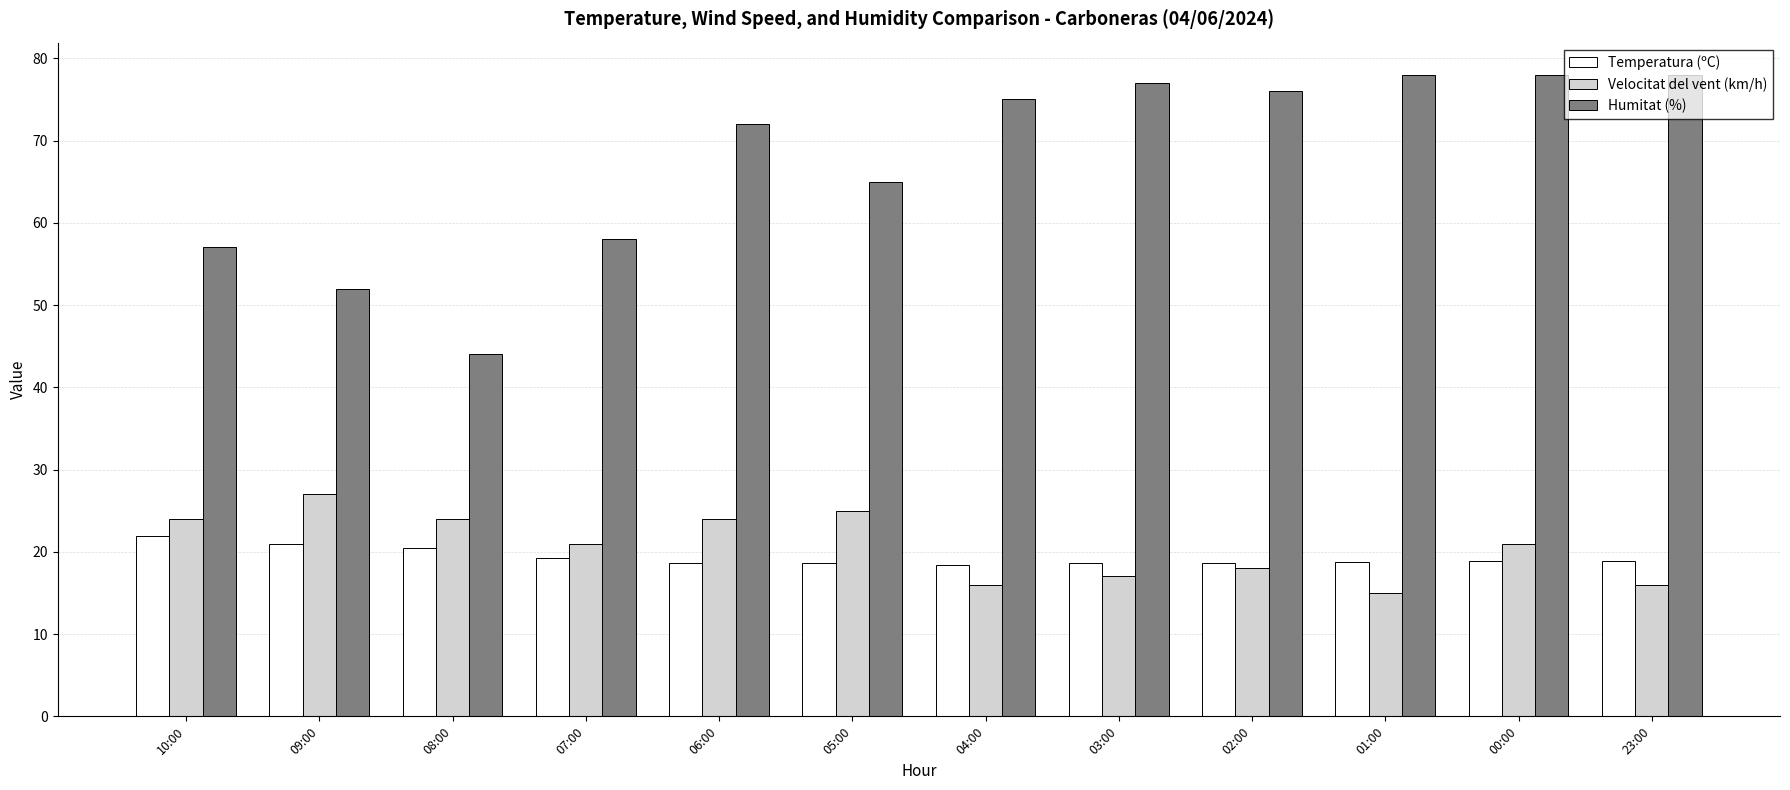

Rank the series at 08:00 from lowest to highest value.

Temperatura (ºC), Velocitat del vent (km/h), Humitat (%)